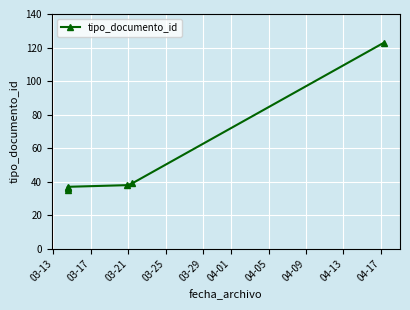

Is it true that the value at 03-17 is 36?

True